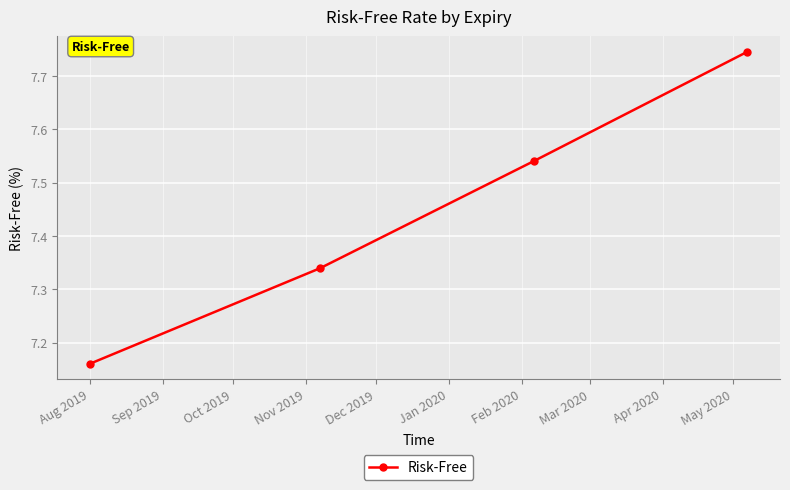

What is the difference between the maximum and minimum values?

0.6